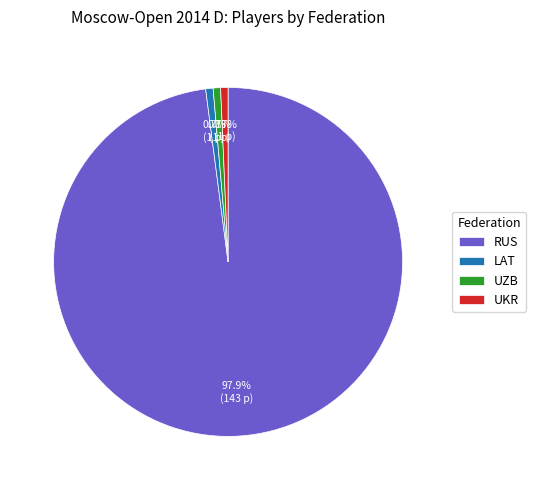

Does RUS account for over 50% of the chart?

Yes